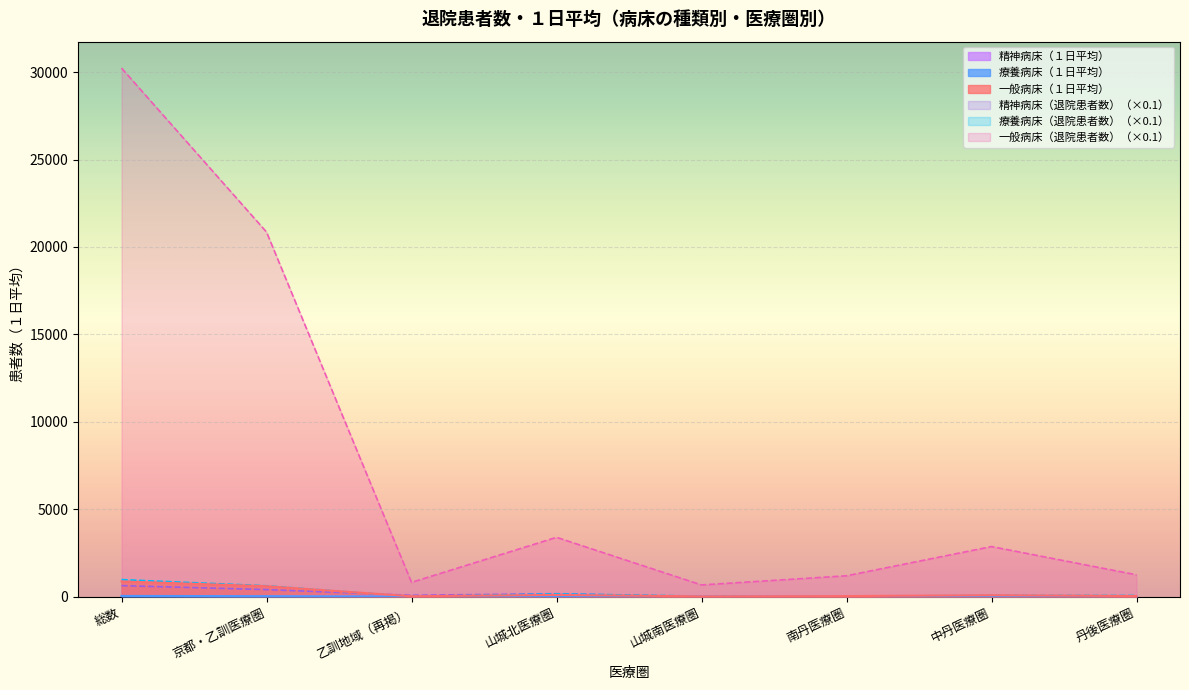

True or false: 療養病床（退院患者数） and 精神病床（退院患者数） intersect in this chart.

True